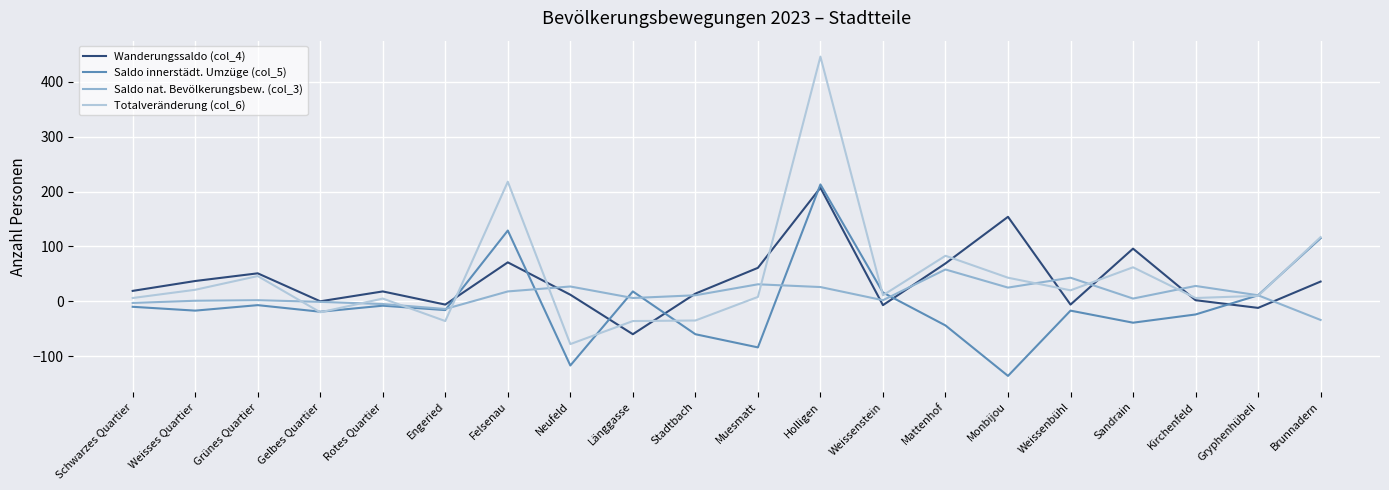

What is the greatest value displayed?

446